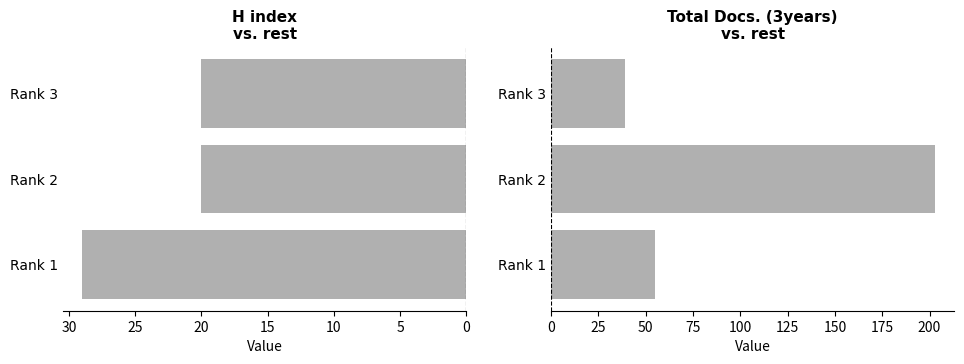

Reading left to right, extract all data points from this chart.

H index: 29	20	20
Total Docs. (3years): 55	203	39